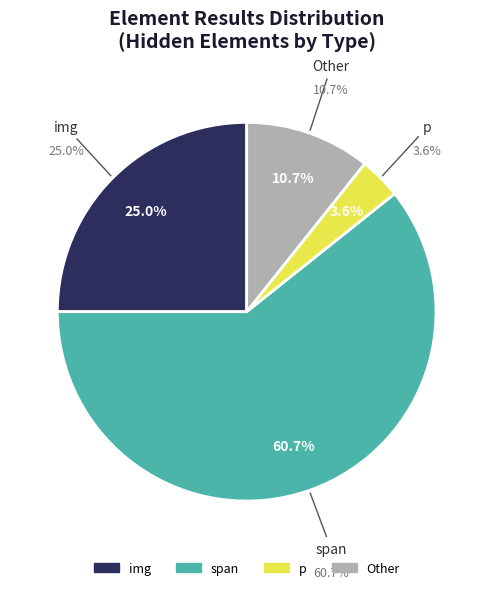

Which slice is the largest?

span